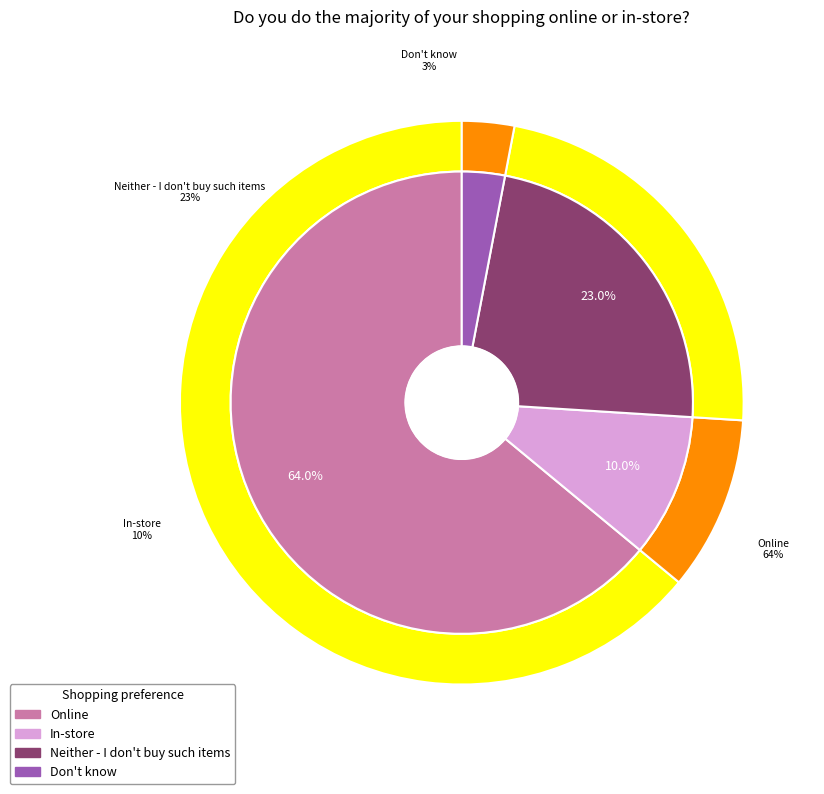

What is the total percentage of 2 and 1?

33.0%